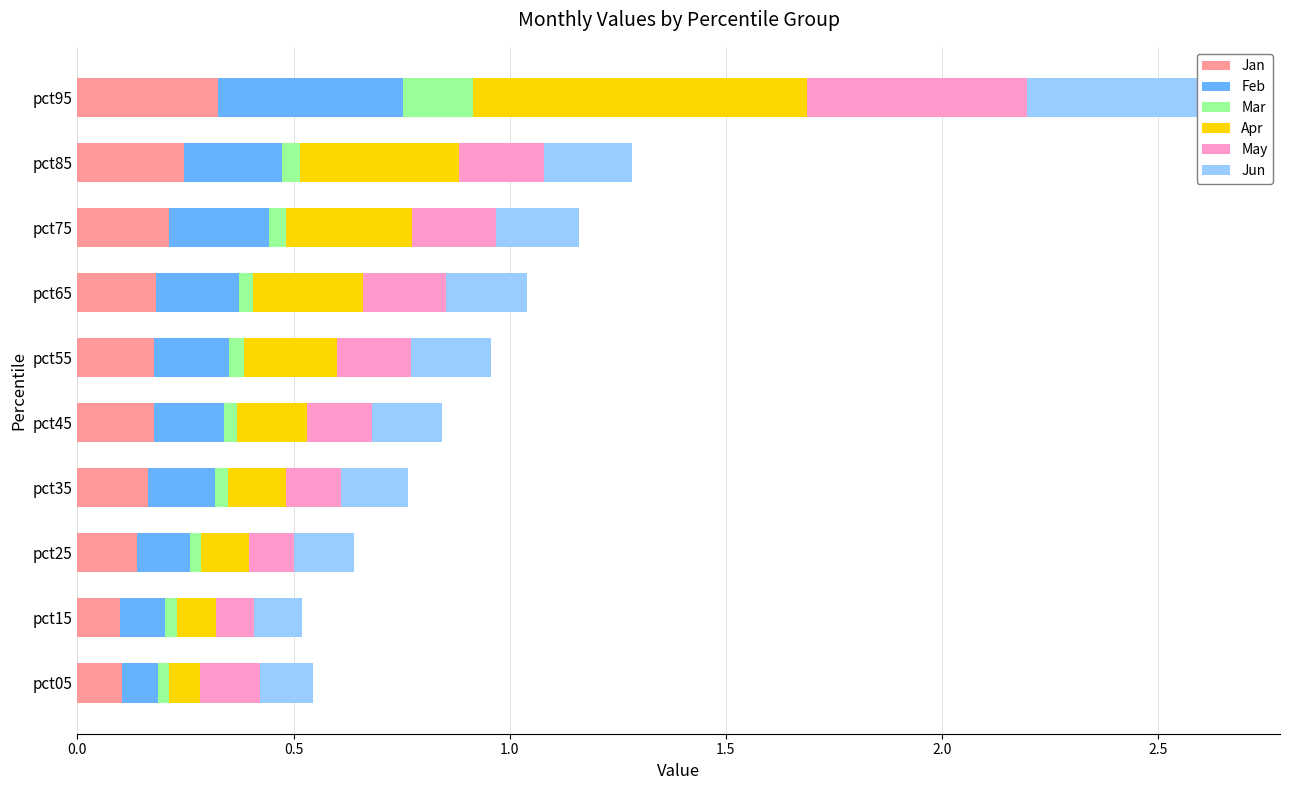

At how many categories does at least one series exceed 0?

10